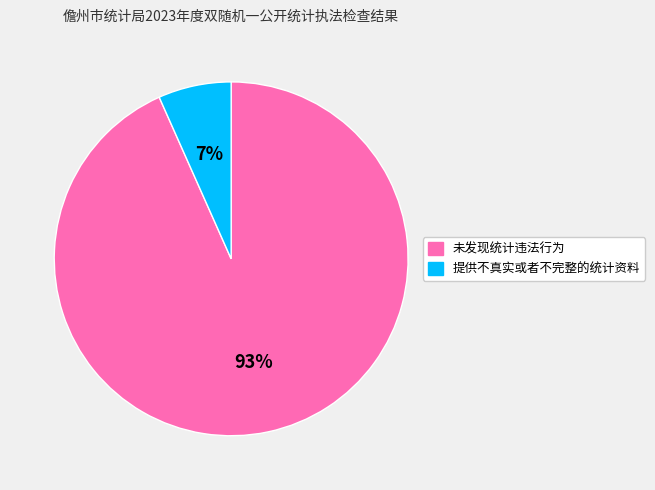

Rank the categories by value from highest to lowest.

未发现统计违法行为, 提供不真实或者不完整的统计资料